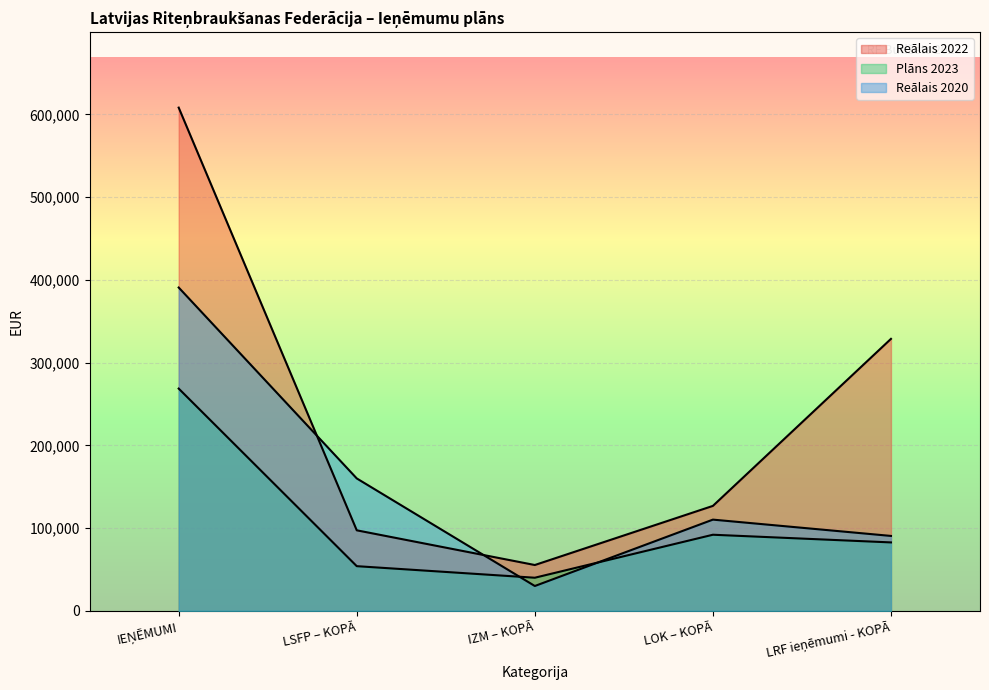

The value of Plāns 2023 at IZM – KOPĀ is 9852.0. True or false?

False